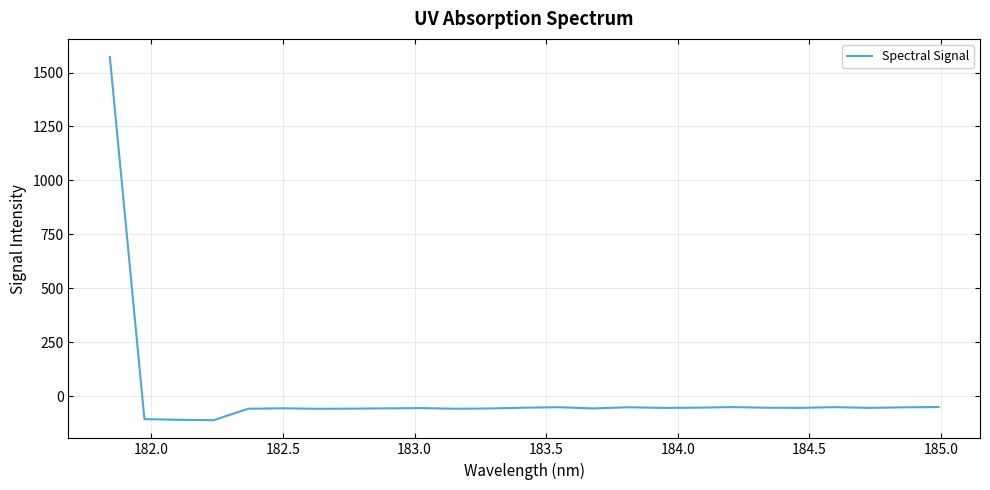

What is the minimum value shown in the chart?

-111.1